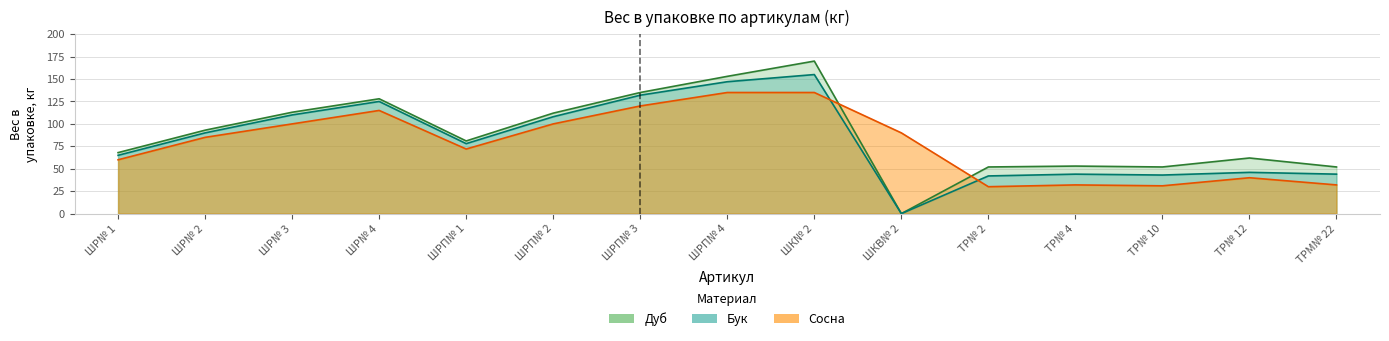

How many series are shown in this chart?

3